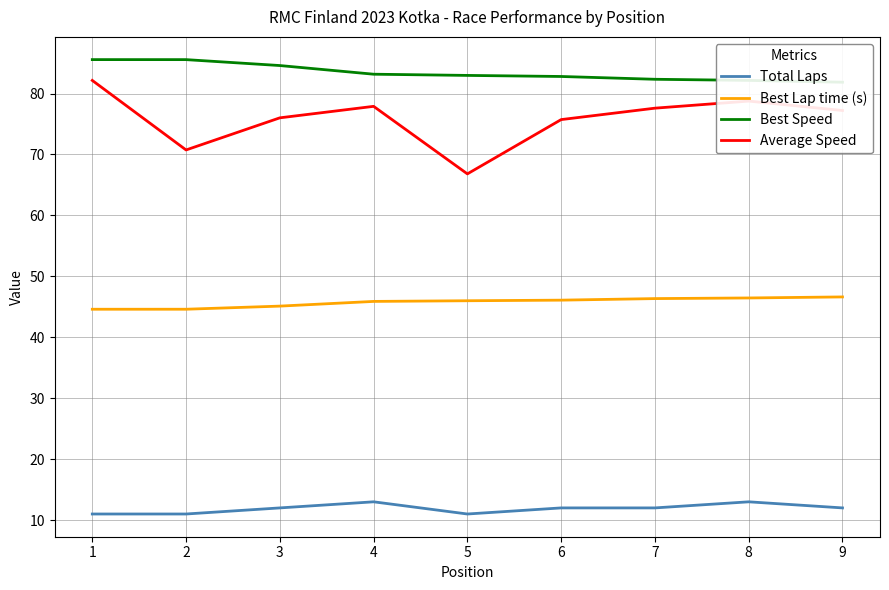

What is the sum of all Best Lap time (s) values?

411.7